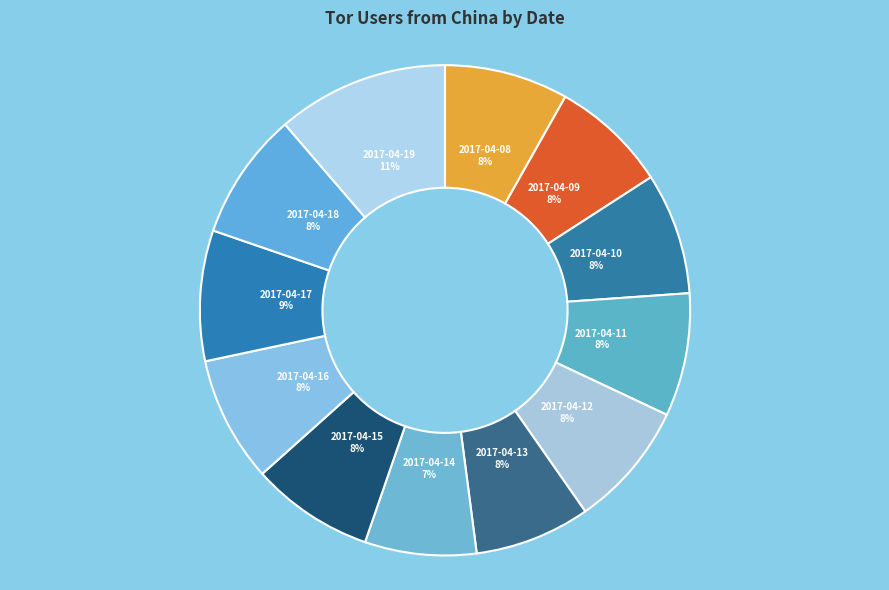

Does any single category account for the majority?

No